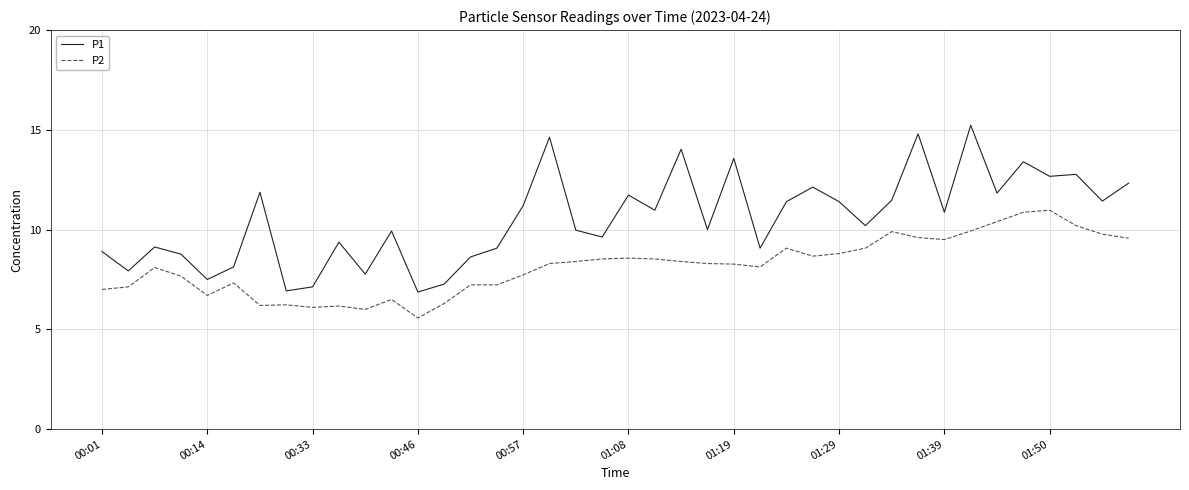

What is the sum of all P2 values?

326.9